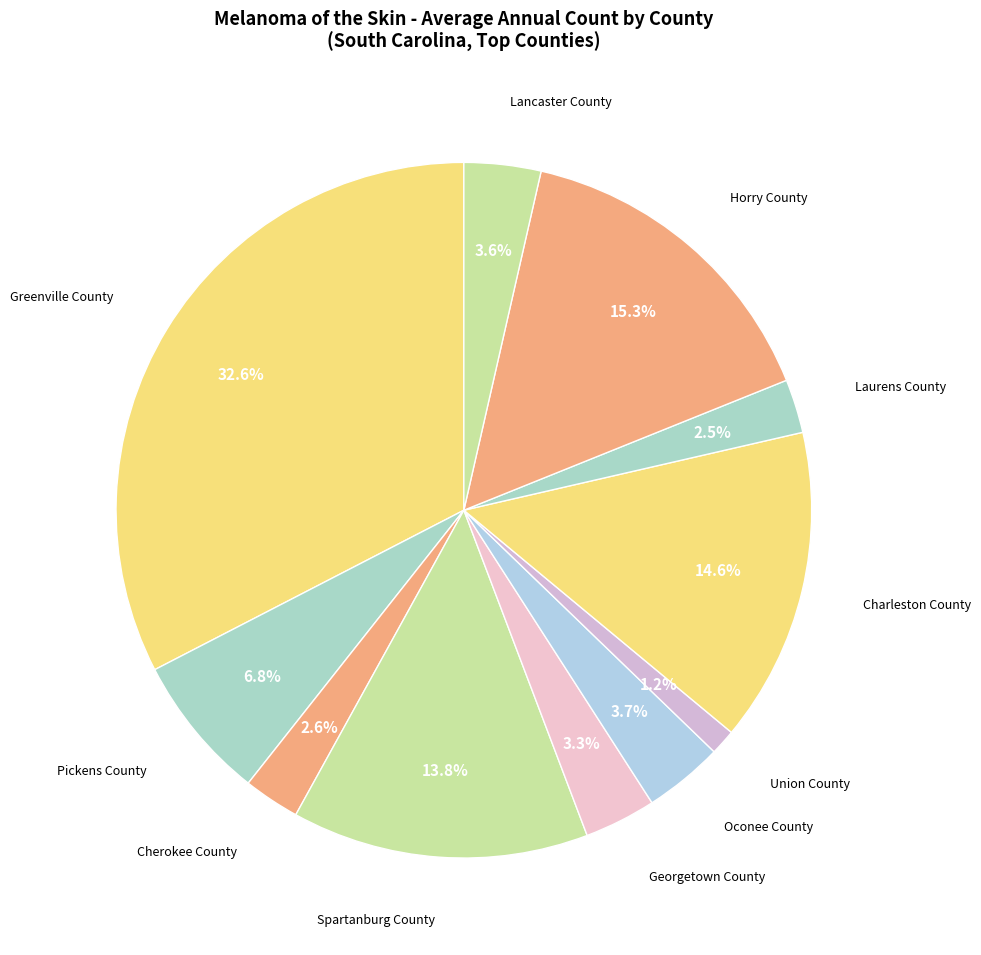

How many slices are in this pie chart?

11